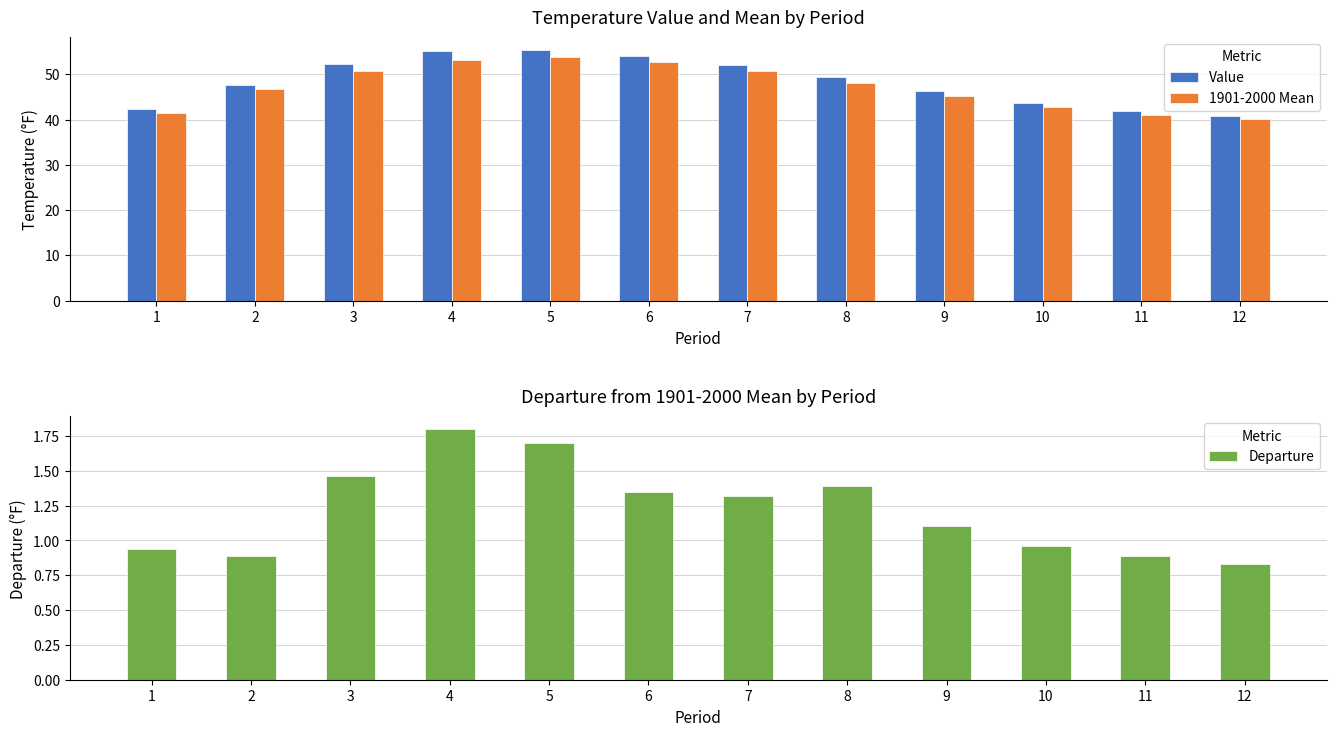

What is the spread (max minus min) of values at 3?

50.8